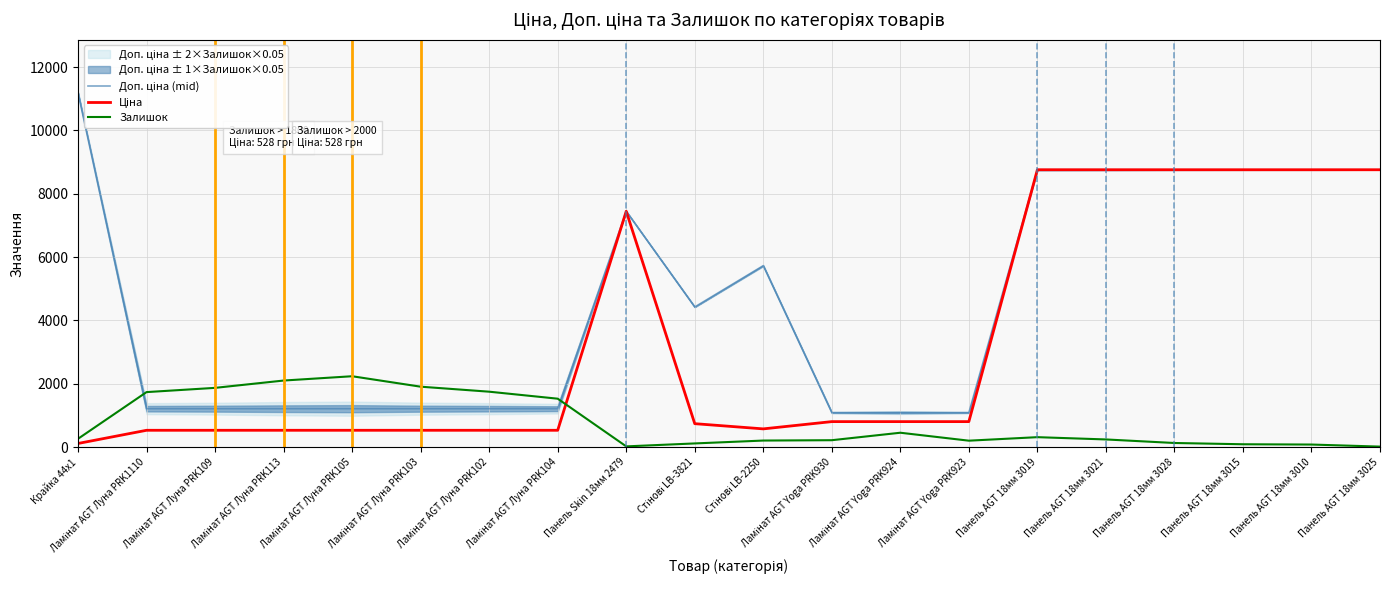

What is the spread (max minus min) of values at Ламінат AGT Луна PRK105?

1706.8